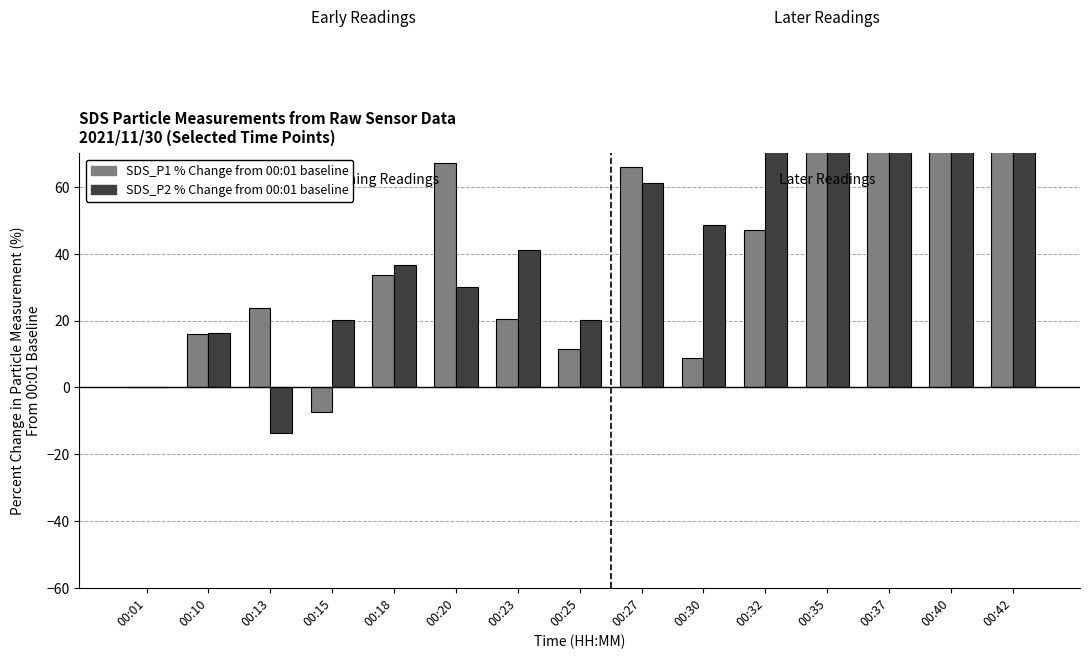

Reading left to right, transcribe all the data shown in this chart.

SDS_P1 % Change from 00:01 baseline: 0.0	15.9	23.9	-7.5	33.6	67.0	20.5	11.4	65.9	8.6	47.0	76.1	71.1	97.3	92.7
SDS_P2 % Change from 00:01 baseline: 0.0	16.4	-13.7	20.2	36.6	30.1	41.0	20.2	61.2	48.6	76.0	74.9	94.0	100.5	102.2